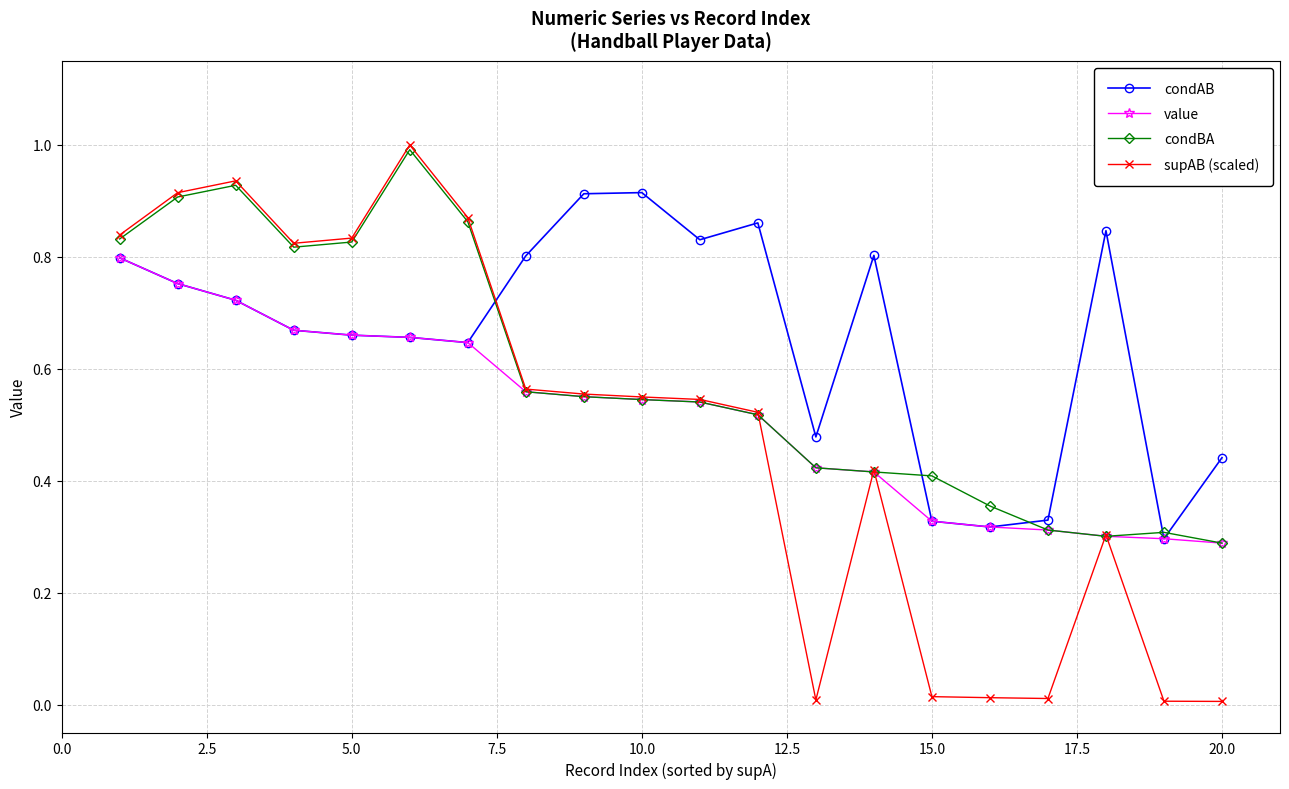

What is the highest value of the supAB (scaled) series?

1.0